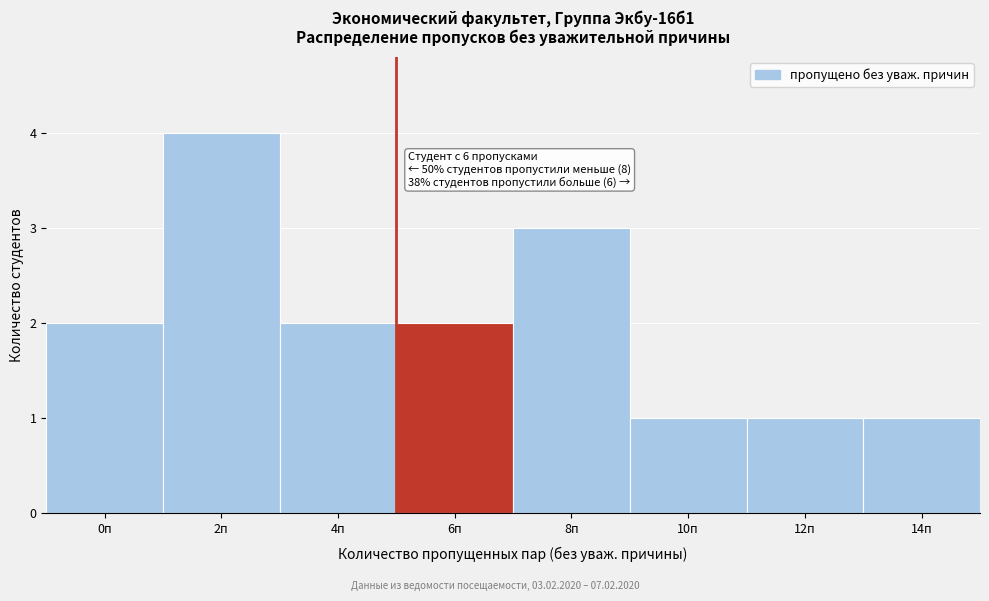

Reading left to right, list all the values displayed in this chart.

2	4	2	2	3	1	1	1